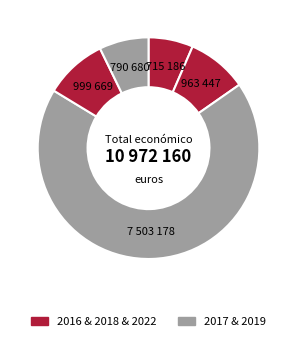

Count the number of slices in the pie.

5